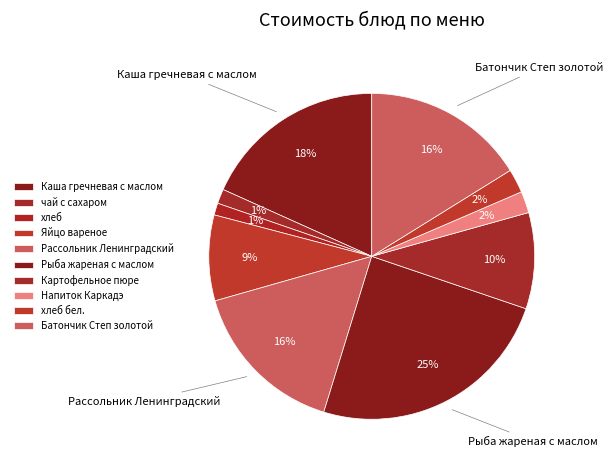

Count the number of slices in the pie.

10